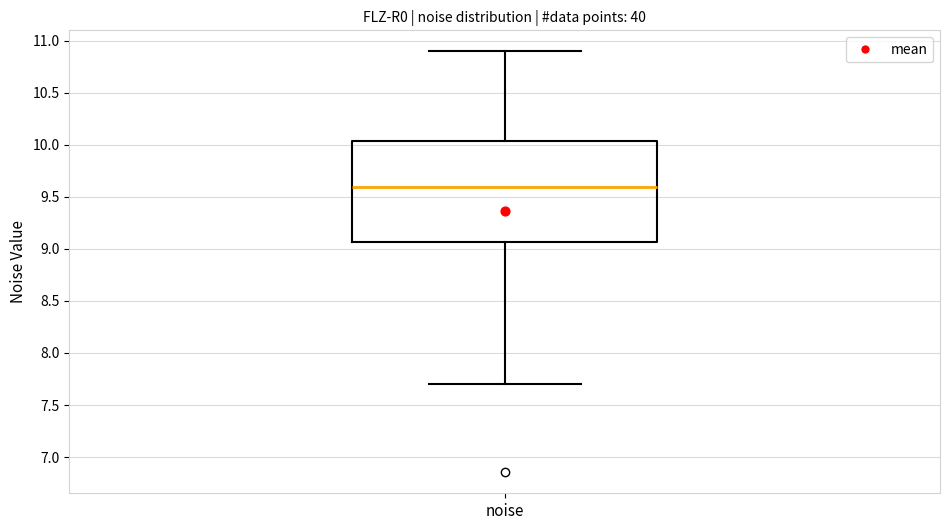

Read this box plot against the y-axis: the position of the median line, the range covered by the box, and the ends of both whiskers. The values are not printed on the chart, so give them approximately, as read against the axis.

median 9.60, box 9.05 to 10.05, whiskers 7.70 to 10.90